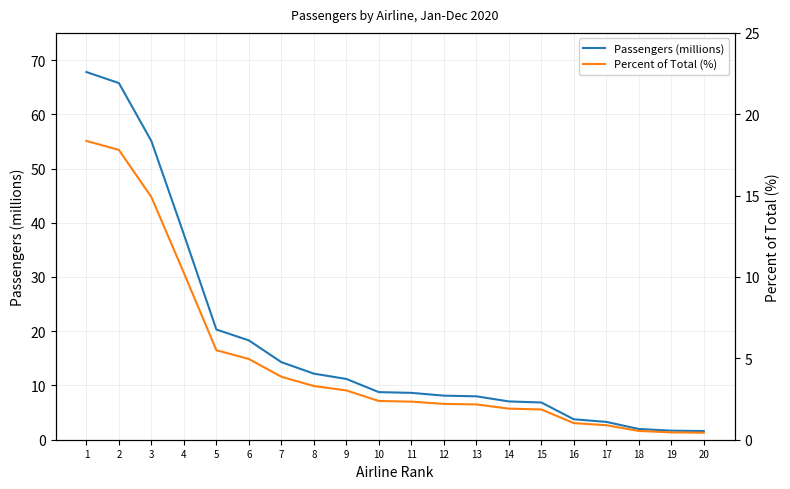

How many lines are shown in the chart?

2